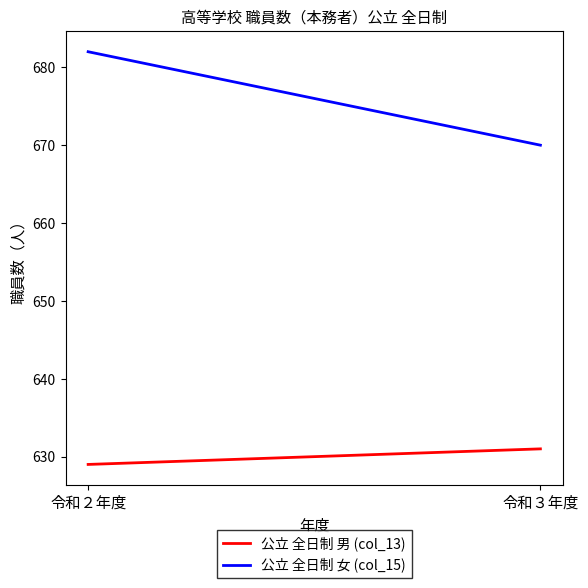

At which label is 公立 全日制 女 (col_15) closest to 676?

令和２年度